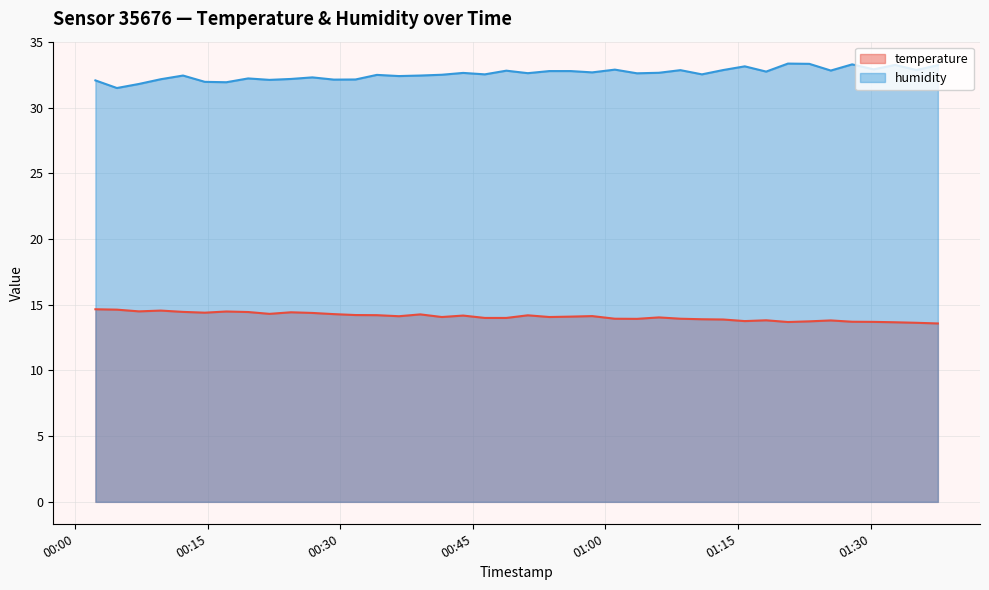

Rank the series at 2023-04-28T01:06:03 from lowest to highest value.

temperature, humidity